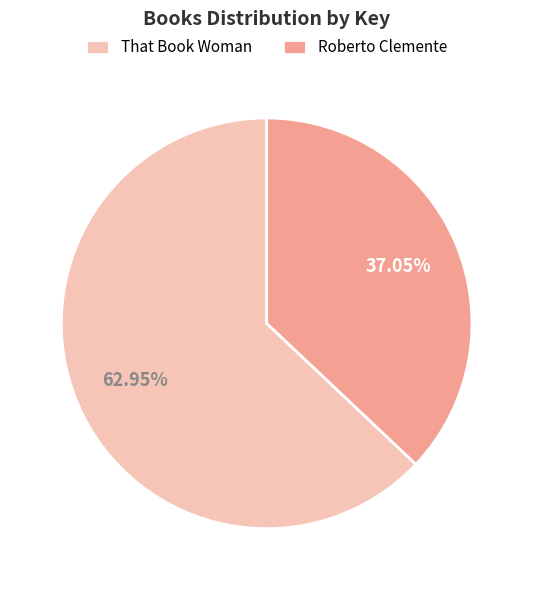

Rank the categories by value from lowest to highest.

Roberto Clemente, That Book Woman